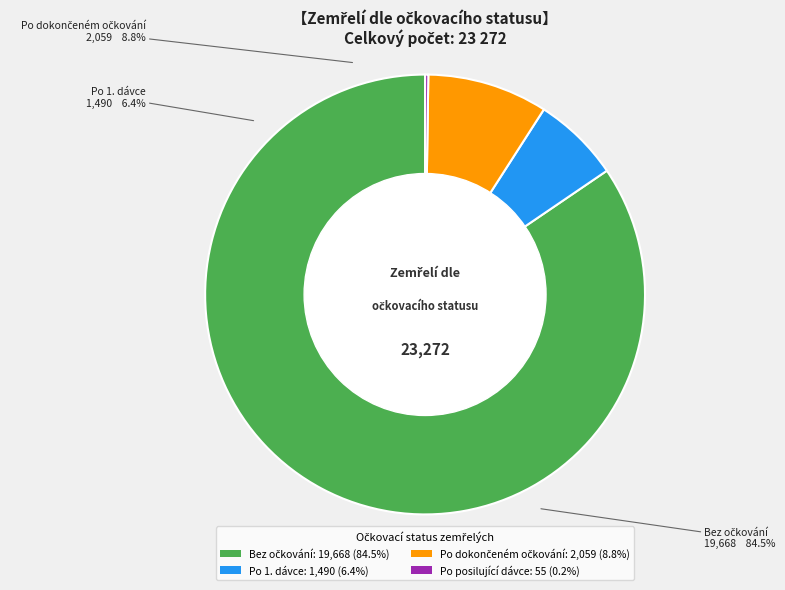

Which category has the biggest portion of the pie?

Bez očkování